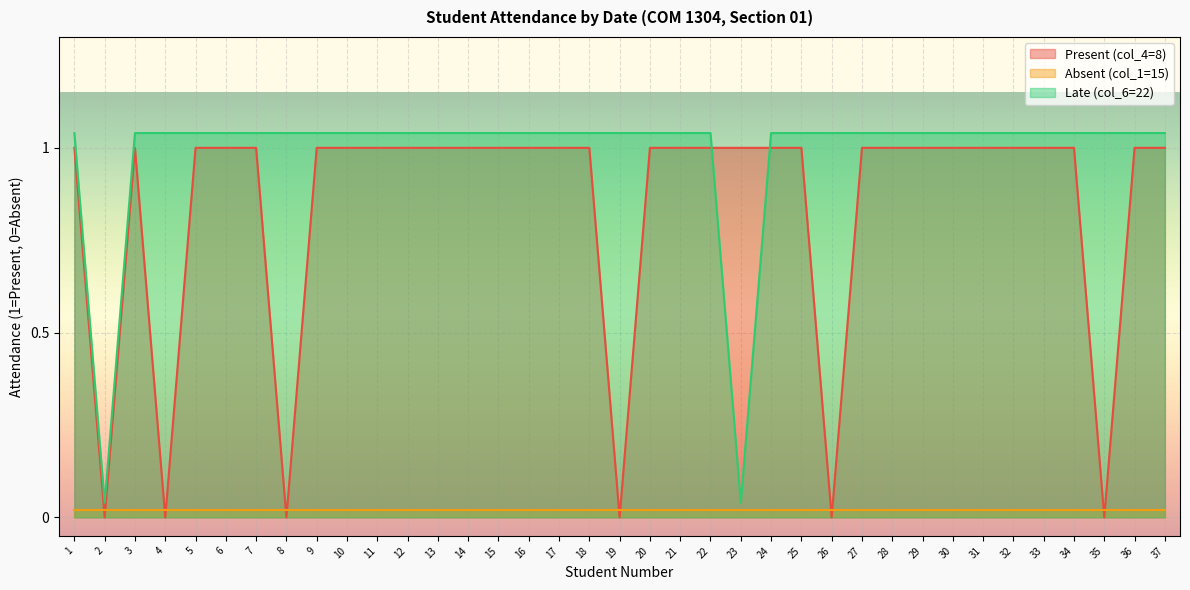

The Present (col_4=8) series shows 1.6 at 6. True or false?

False